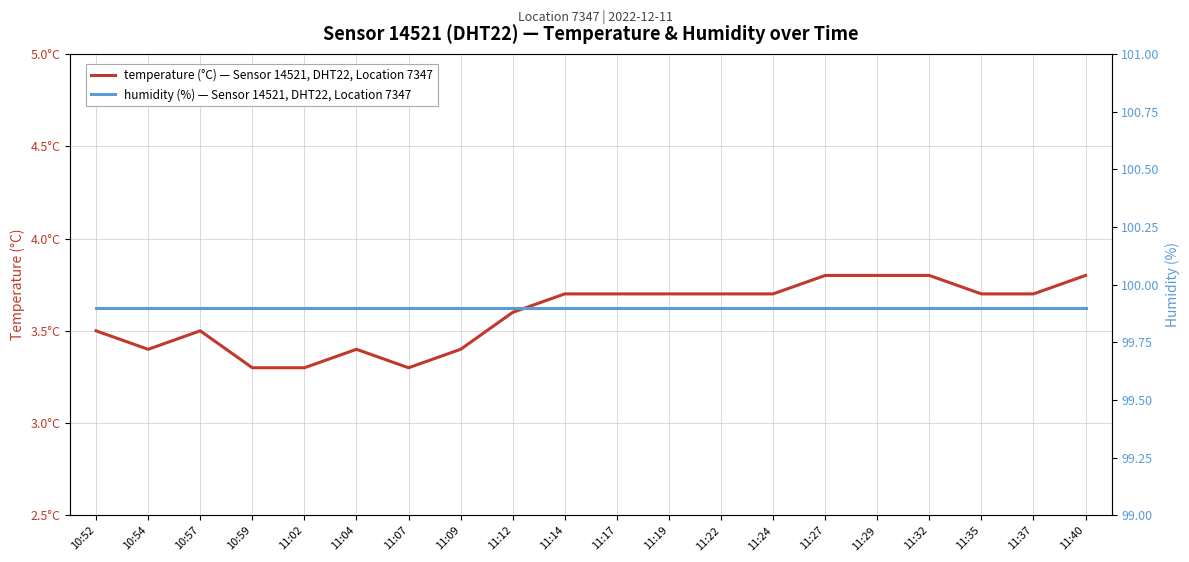

What is the greatest value displayed?

99.9